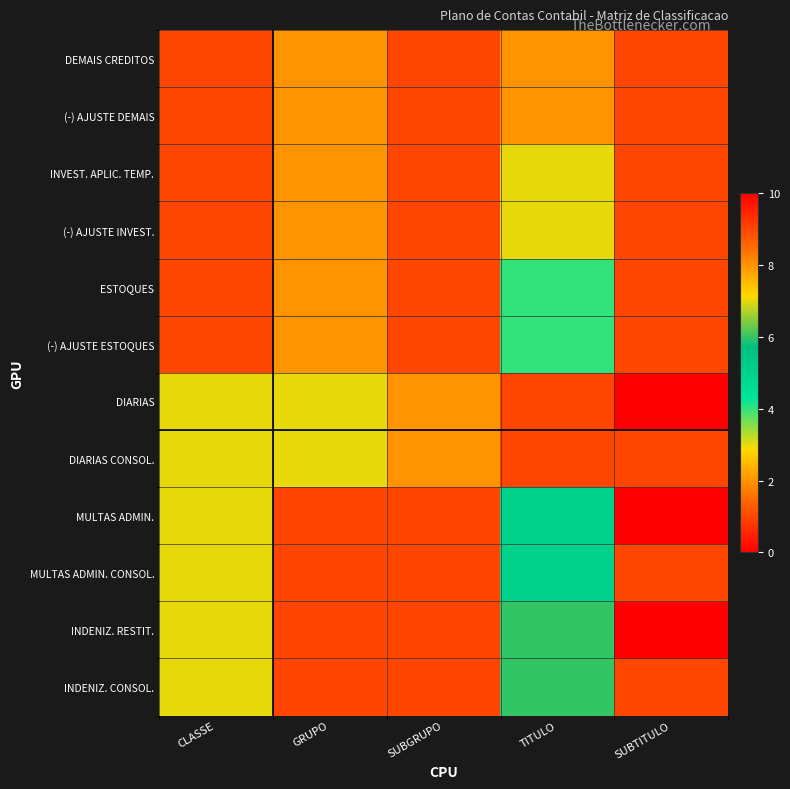

At which category is the sum across all series the highest?

GRUPO